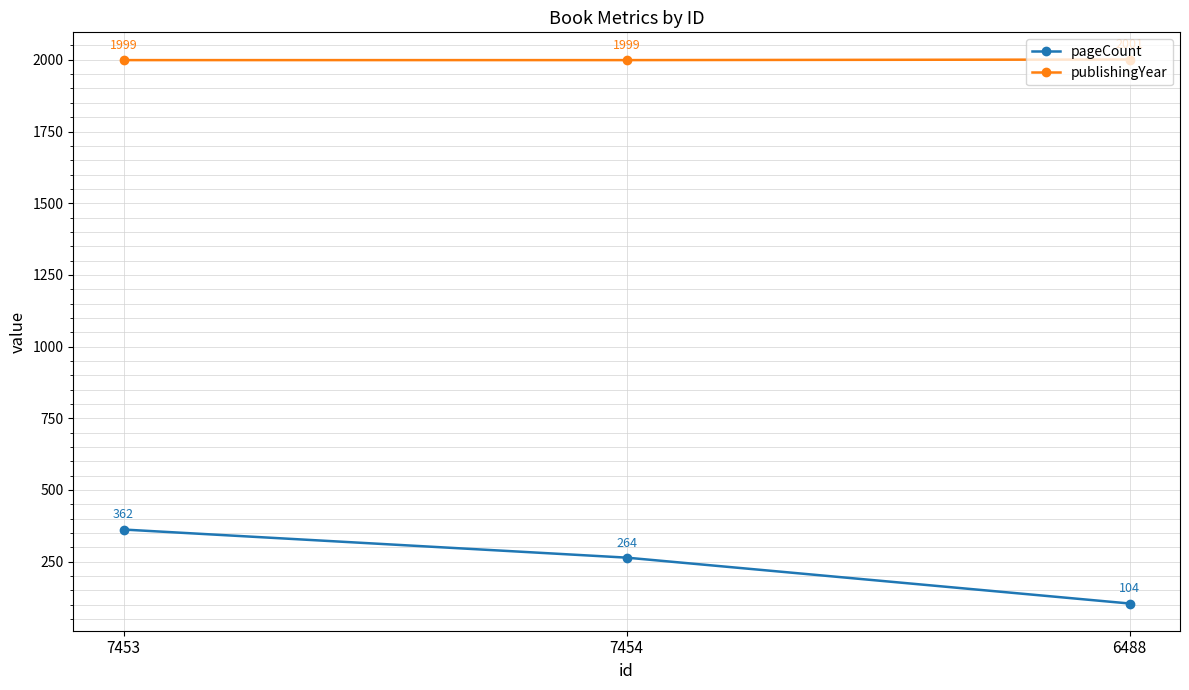

Between 7453 and 6488, which series saw the biggest shift?

pageCount